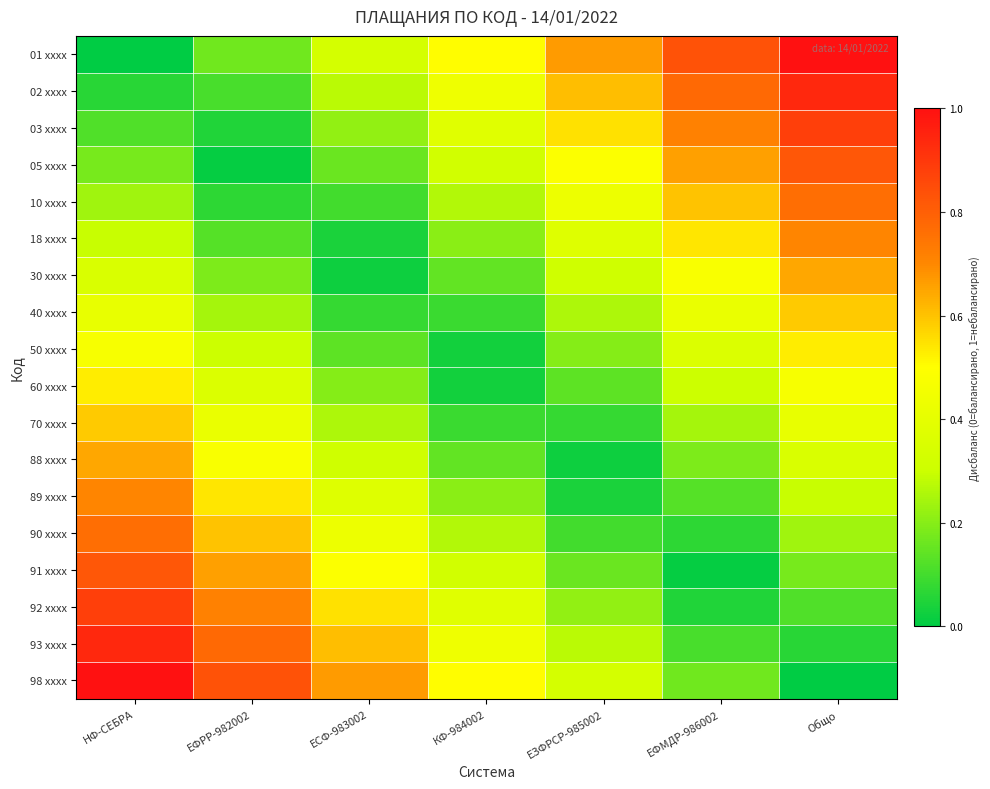

At which category is the sum across all series the highest?

НФ-СЕБРА